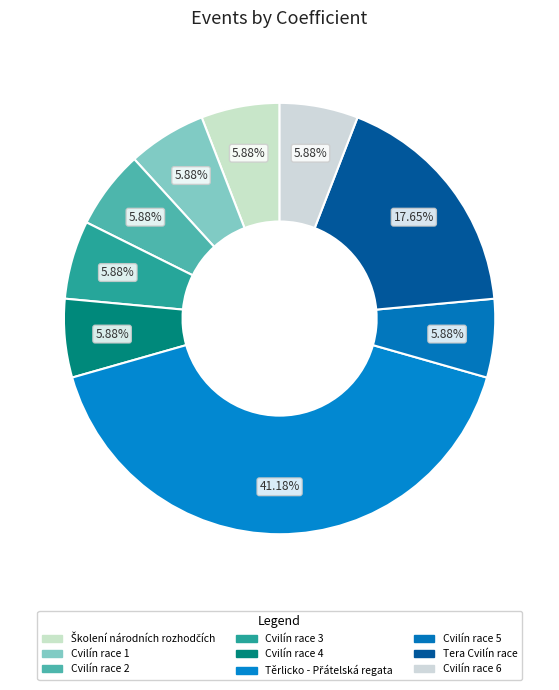

Is there any slice that represents more than half of the pie?

No